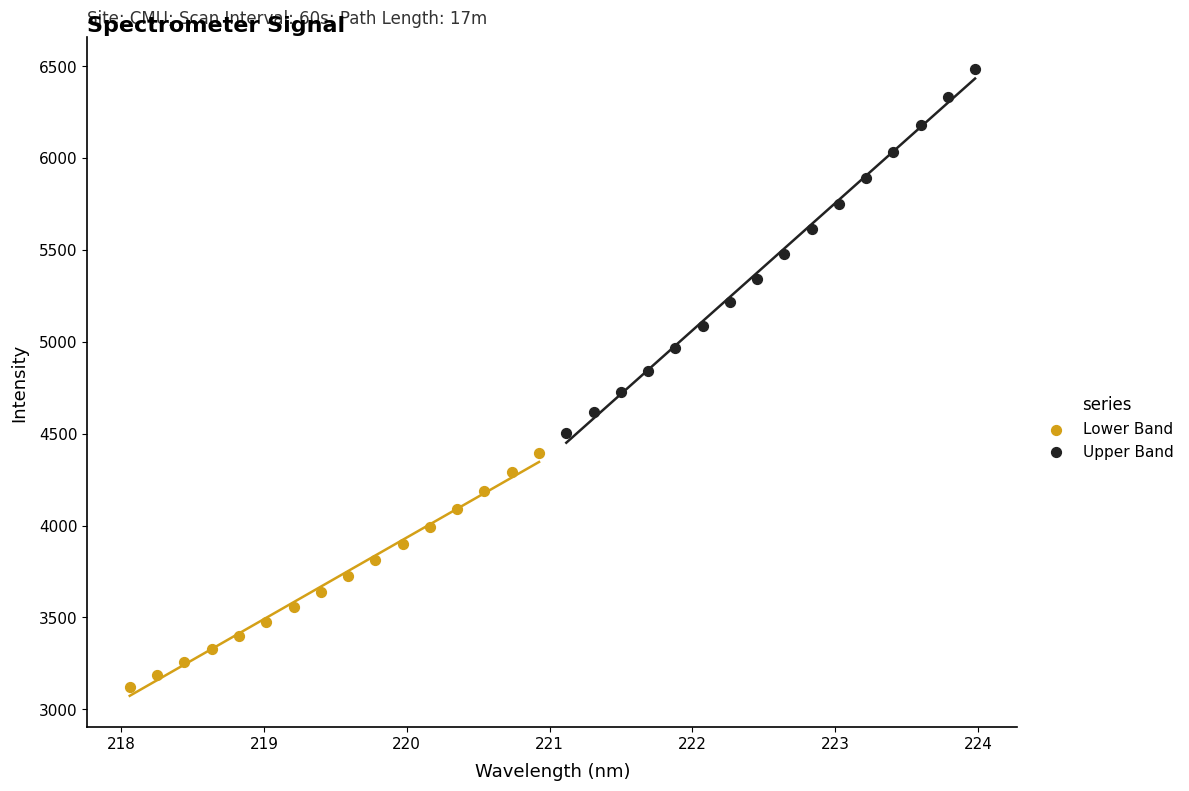

Which series has the largest Y range (max minus min)?

Upper Band